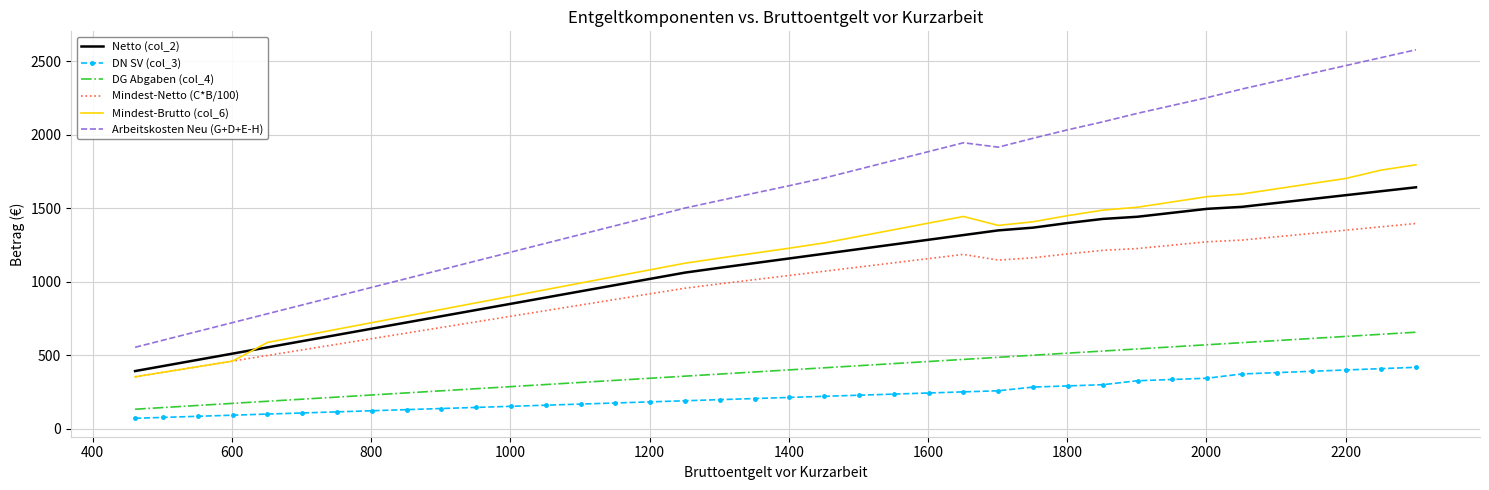

True or false: Arbeitskosten Neu (G+D+E-H) and Mindest-Netto (C*B/100) cross at least once.

False